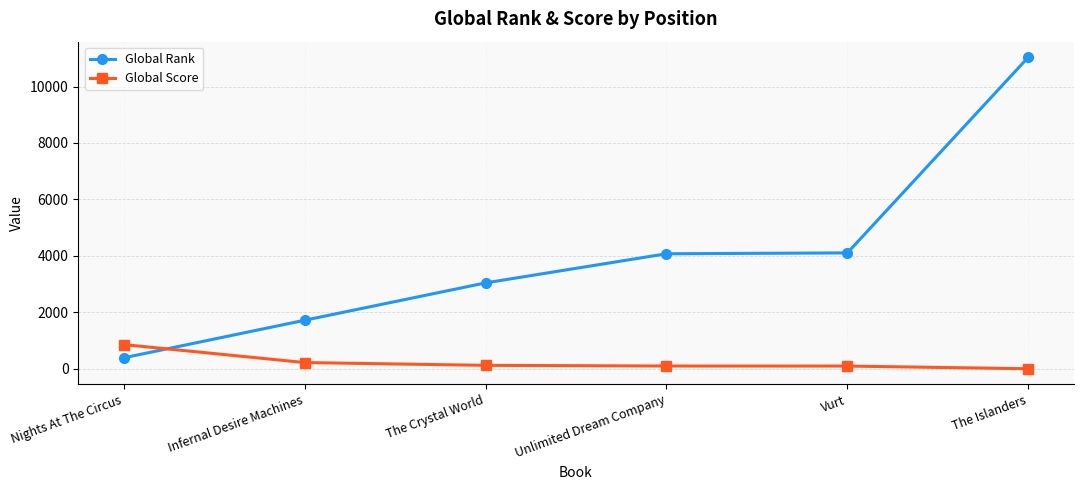

True or false: Global Score has a value of 859 at Nights At The Circus.

True